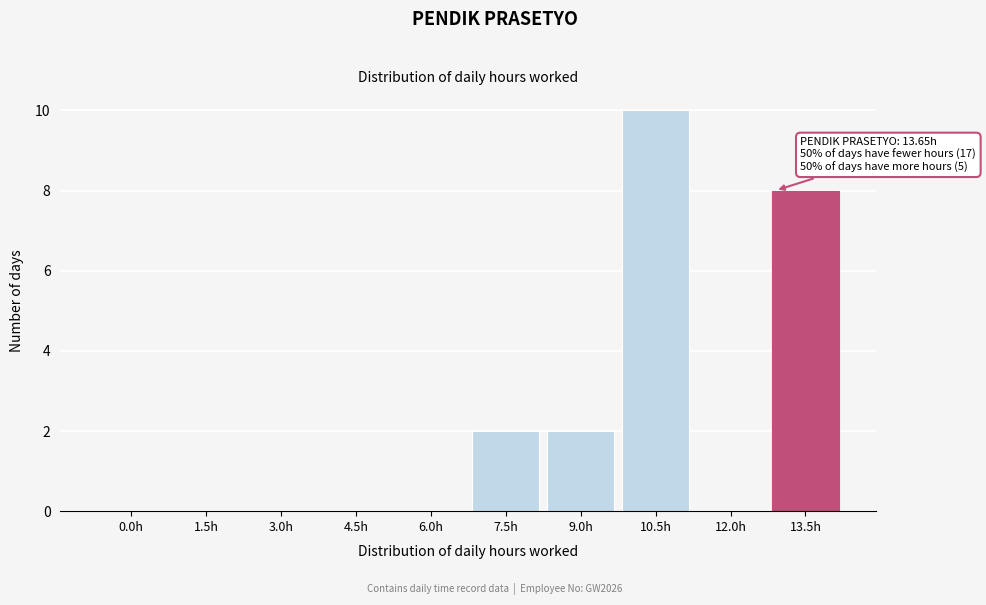

Reading left to right, extract all data points from this chart.

0.0h=0	1.5h=0	3.0h=0	4.5h=0	6.0h=0	7.5h=2	9.0h=2	10.5h=10	12.0h=0	13.5h=8